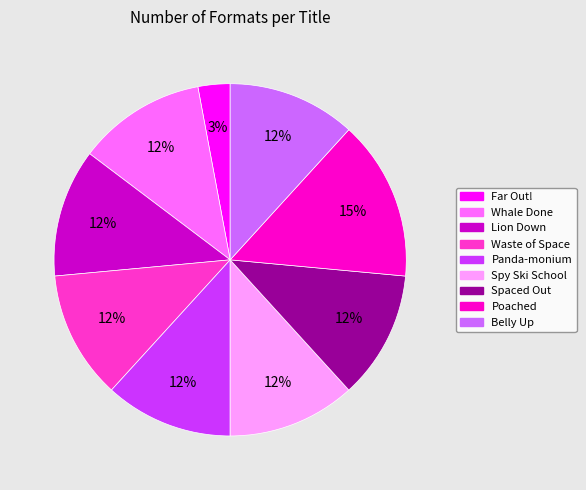

To the nearest percent, what is the difference between the largest and smallest slice percentages?

12%